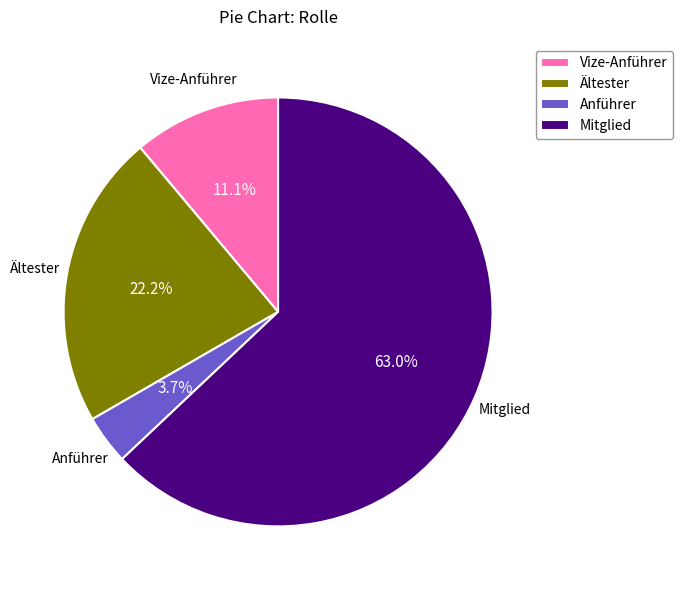

To the nearest percent, what is the average slice percentage?

25%